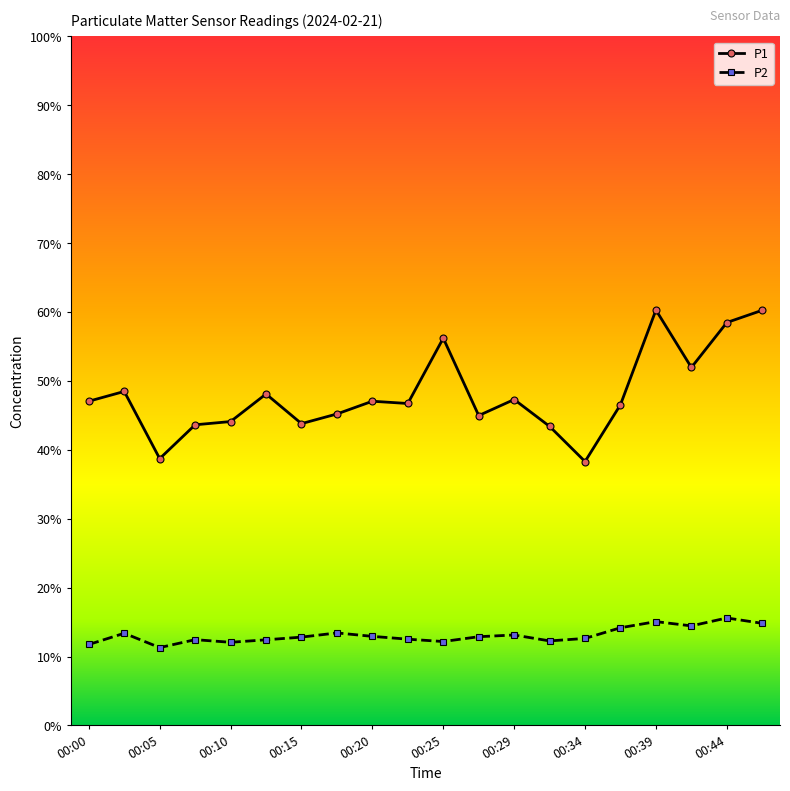

Which series has the largest range (max minus min)?

P1